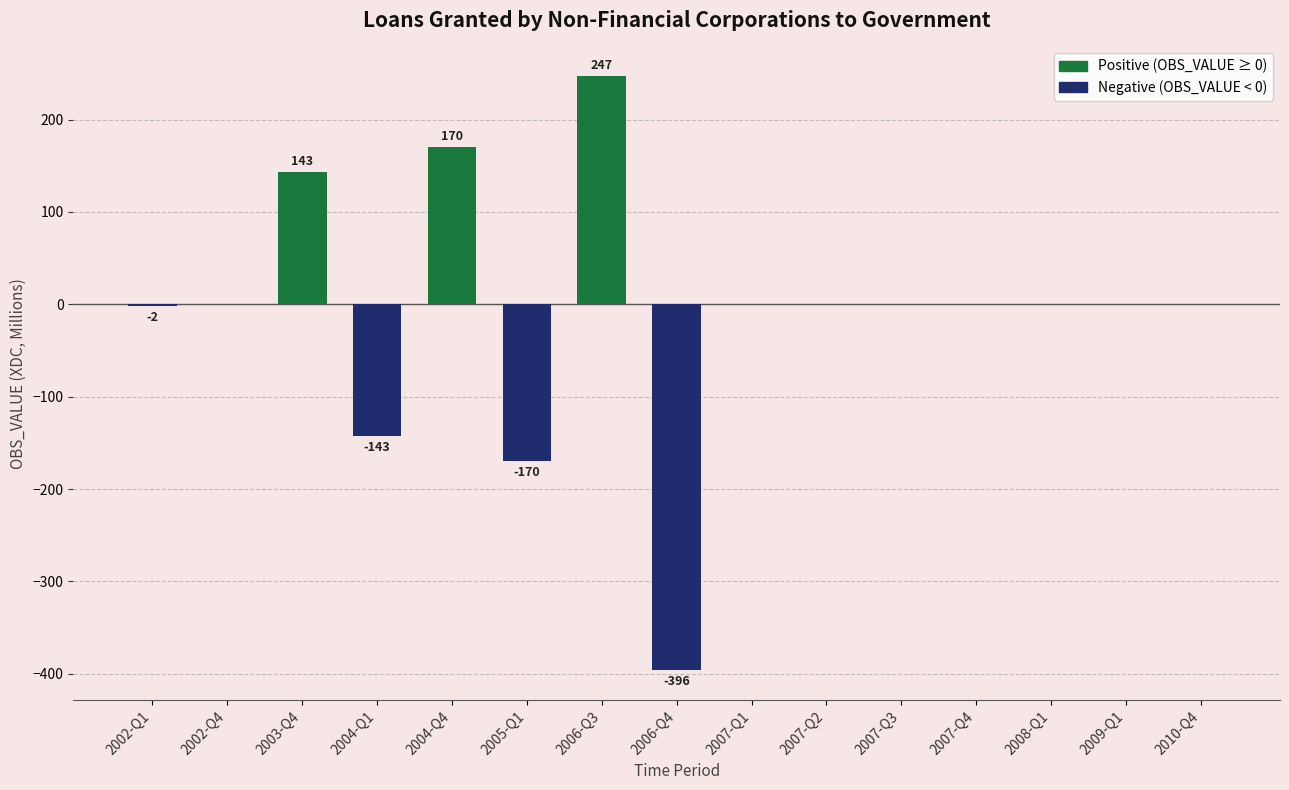

Which category has the highest value across all series?

2006-Q3